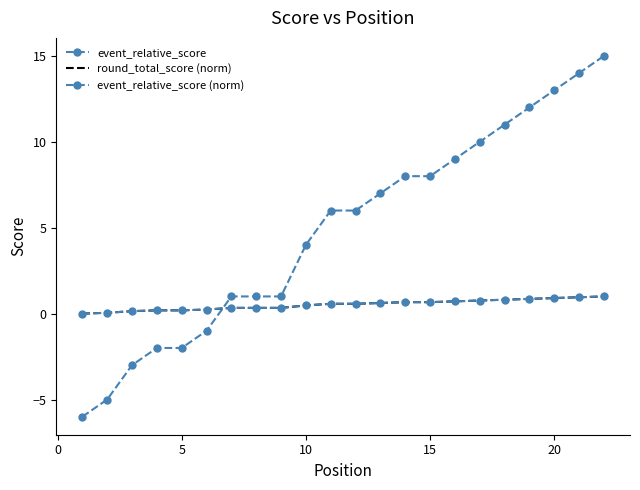

How many distinct data groups are displayed?

3